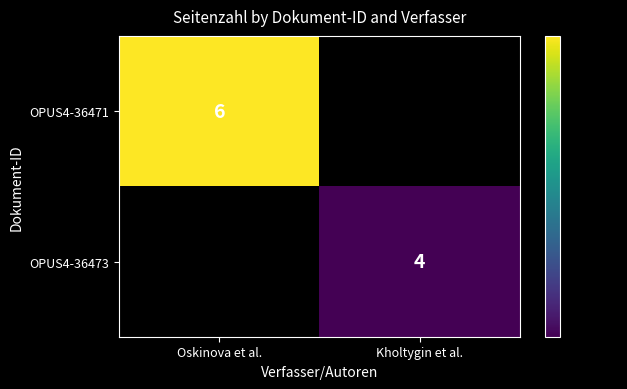

The value of OPUS4-36471 at Oskinova et al. is 2. True or false?

False